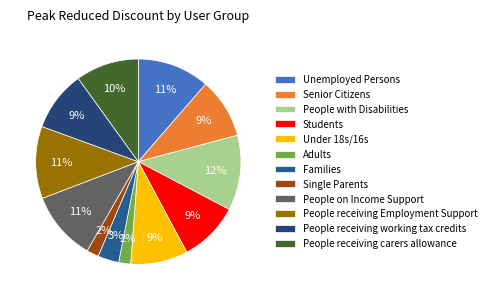

Approximately how many times larger is the value at Families compared to People receiving carers allowance?

0.3